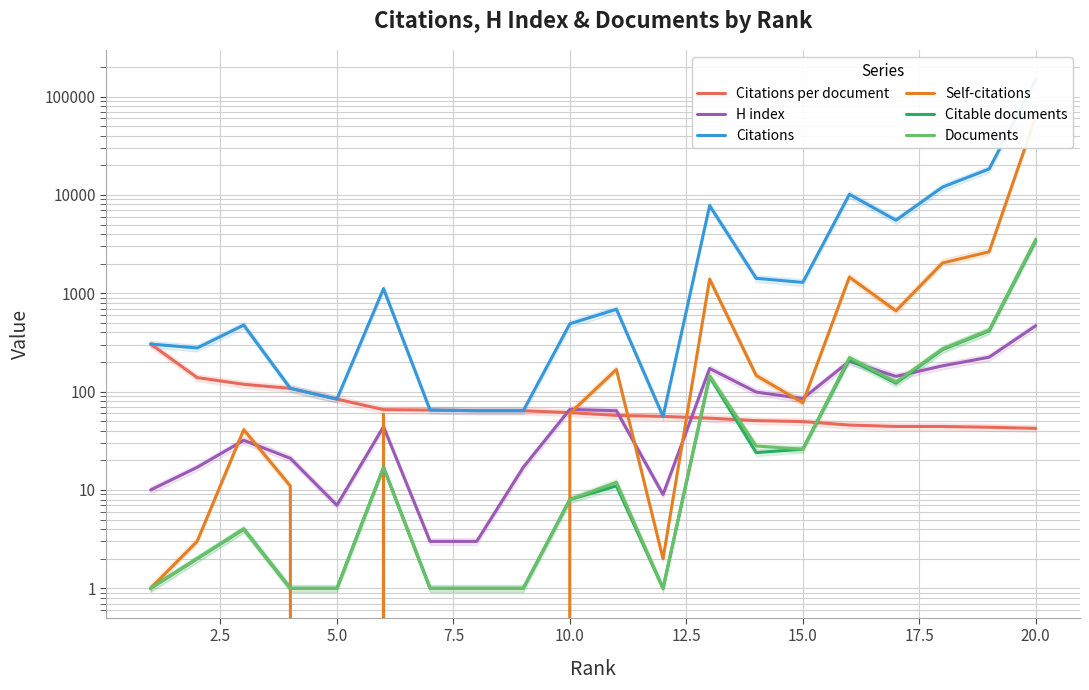

True or false: Citations per document and Citations intersect in this chart.

False